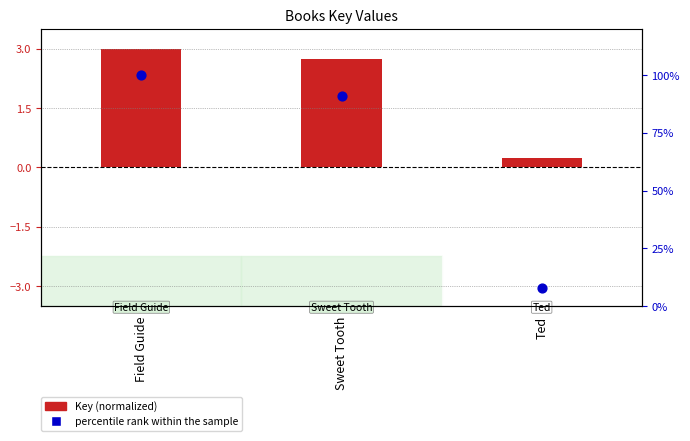

What is the total value across all series at Sweet Tooth?

93.6